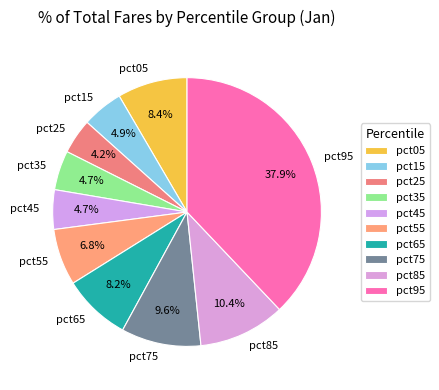

How many segments does this pie chart have?

10